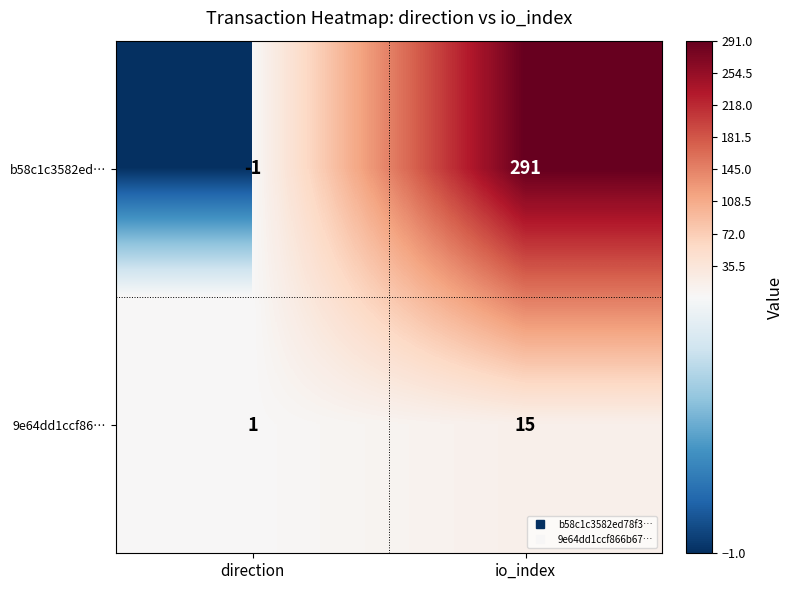

Which series has the widest spread of values?

b58c1c3582ed…